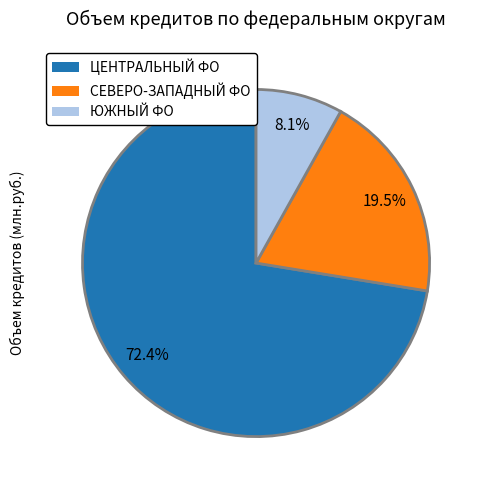

Does any single category account for the majority?

Yes